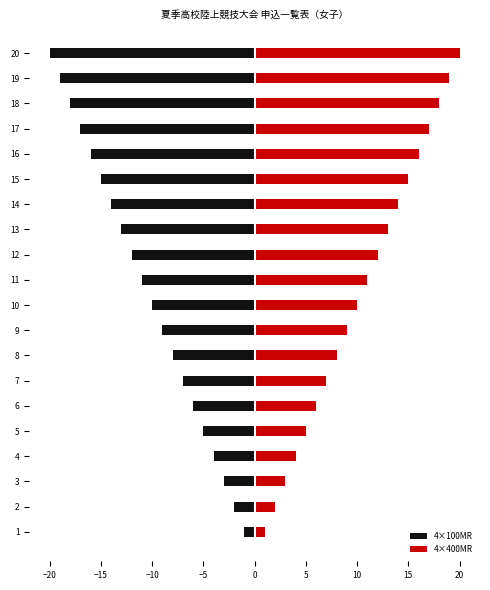

The value of 4×400MR at 8 is 3. True or false?

False